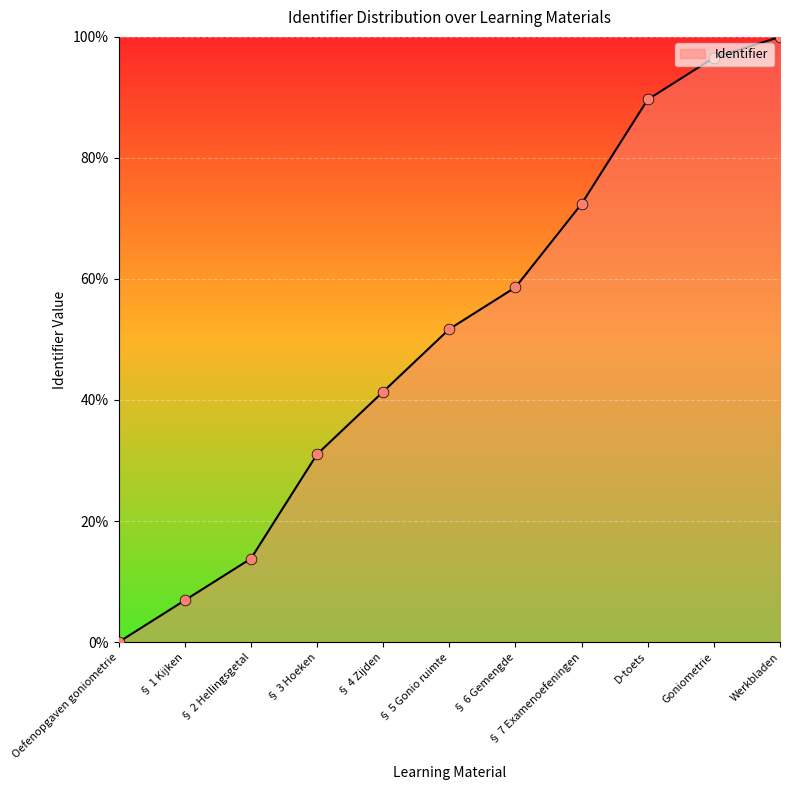

What is the change in value from § 4 Zijden to Werkbladen?

+58.6